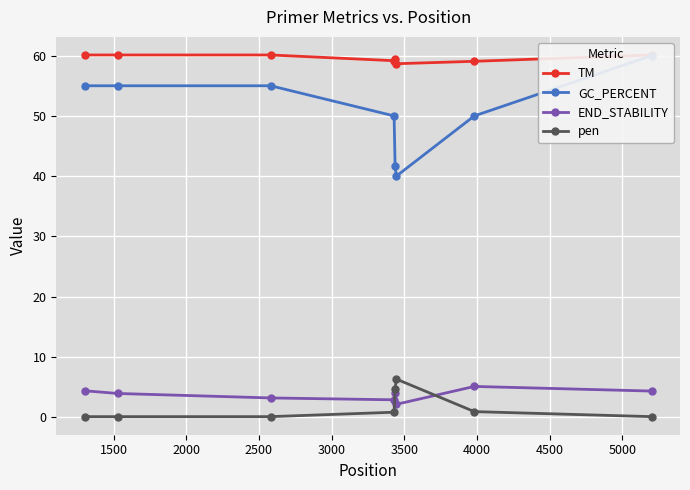

True or false: pen and TM cross at least once.

False